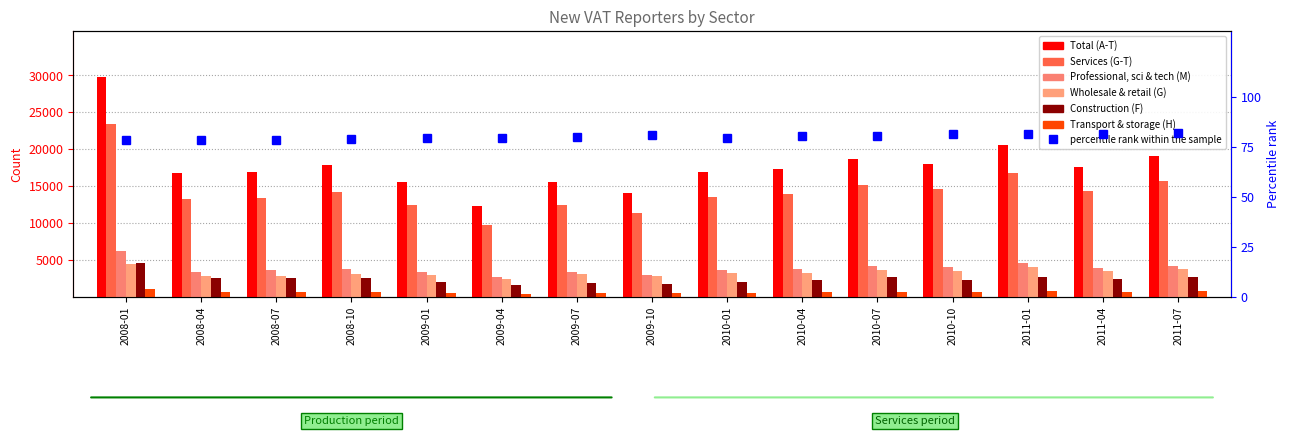

What is the approximate value of Total (A-T) at 2011-07, to the nearest 50?

19050